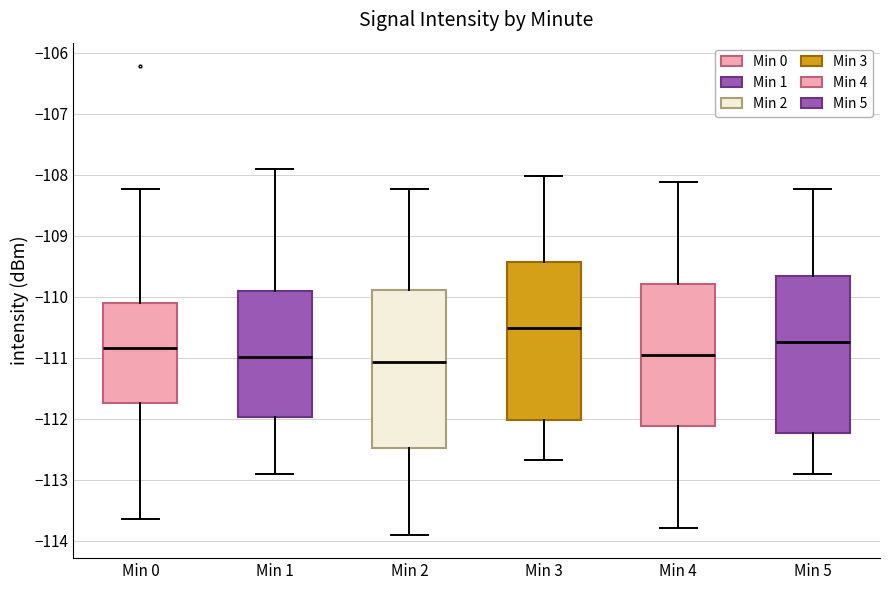

Reading left to right, read every box against the y-axis: the position of its median line, the range the box covers, and the ends of its whiskers. The values are not printed on the chart, so give them approximately, as read against the axis.

Min 0: median -110.8, box -111.7 to -110.1, whiskers -113.6 to -108.2
Min 1: median -111.0, box -112.0 to -109.9, whiskers -112.9 to -107.9
Min 2: median -111.1, box -112.5 to -109.9, whiskers -113.9 to -108.2
Min 3: median -110.5, box -112.0 to -109.4, whiskers -112.7 to -108.0
Min 4: median -111.0, box -112.1 to -109.8, whiskers -113.8 to -108.1
Min 5: median -110.7, box -112.2 to -109.7, whiskers -112.9 to -108.2